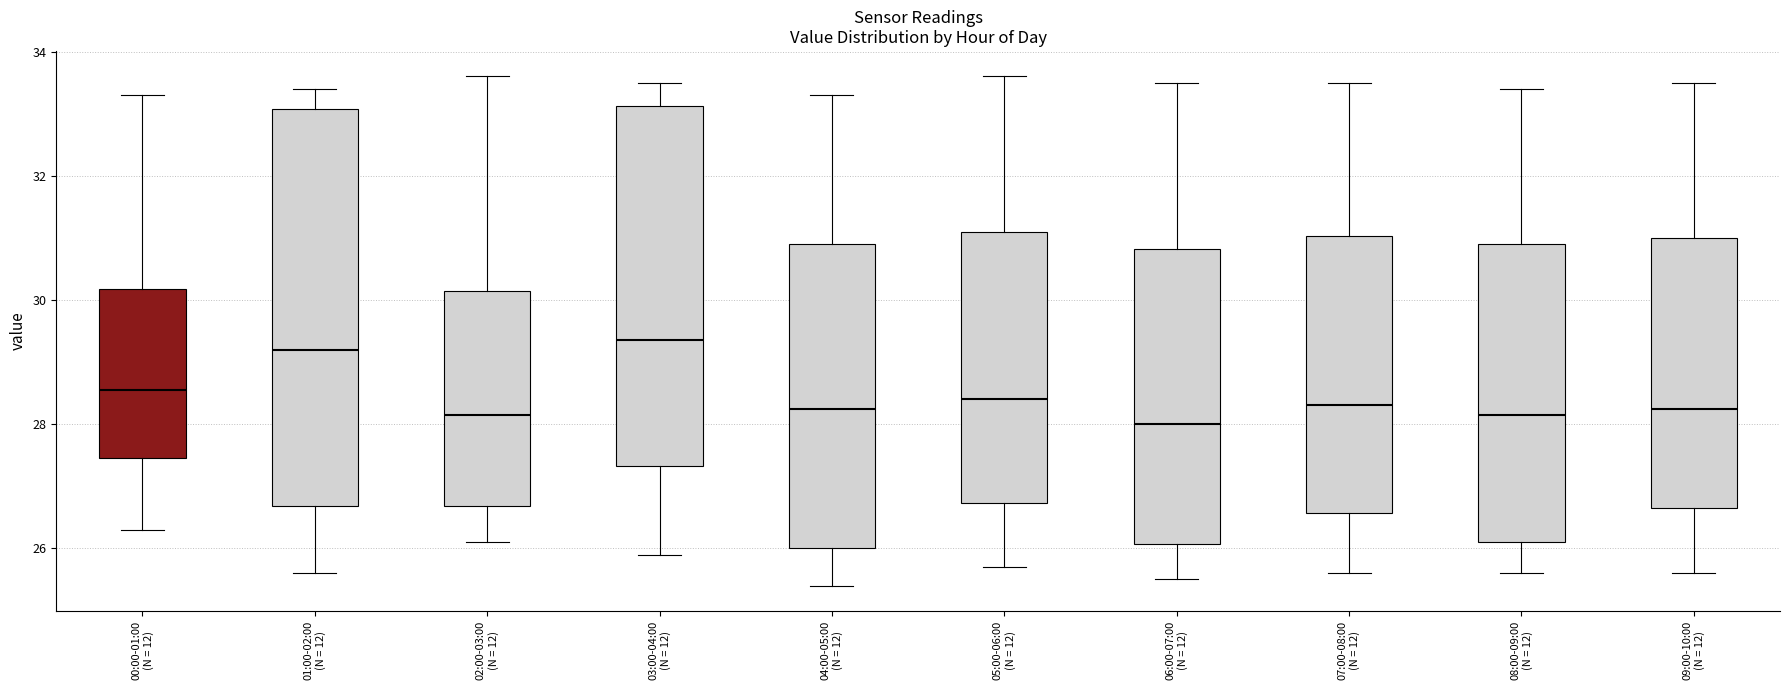

Reading left to right, read every box against the y-axis: the position of its median line, the range the box covers, and the ends of its whiskers. The values are not printed on the chart, so give them approximately, as read against the axis.

00:00-01:00 (N = 12): median 28.6, box 27.4 to 30.2, whiskers 26.4 to 33.4
01:00-02:00 (N = 12): median 29.2, box 26.6 to 33.0, whiskers 25.6 to 33.4
02:00-03:00 (N = 12): median 28.2, box 26.6 to 30.2, whiskers 26.2 to 33.6
03:00-04:00 (N = 12): median 29.4, box 27.4 to 33.2, whiskers 26.0 to 33.6
04:00-05:00 (N = 12): median 28.2, box 26.0 to 31.0, whiskers 25.4 to 33.4
05:00-06:00 (N = 12): median 28.4, box 26.8 to 31.2, whiskers 25.8 to 33.6
06:00-07:00 (N = 12): median 28.0, box 26.0 to 30.8, whiskers 25.6 to 33.6
07:00-08:00 (N = 12): median 28.4, box 26.6 to 31.0, whiskers 25.6 to 33.6
08:00-09:00 (N = 12): median 28.2, box 26.2 to 31.0, whiskers 25.6 to 33.4
09:00-10:00 (N = 12): median 28.2, box 26.6 to 31.0, whiskers 25.6 to 33.6